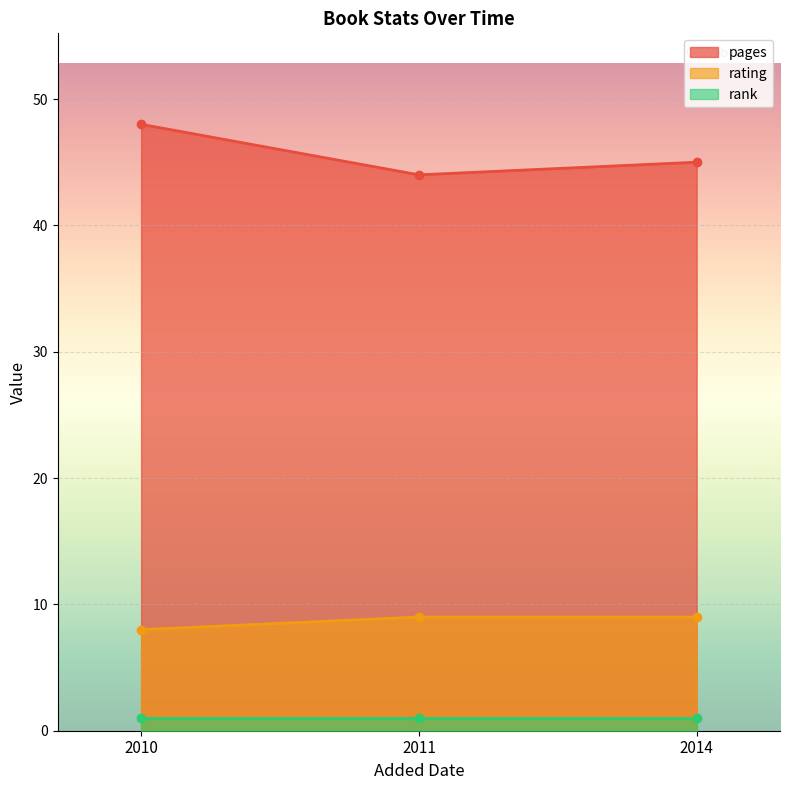

What is the difference between the maximum and second lowest values in the pages series?

3